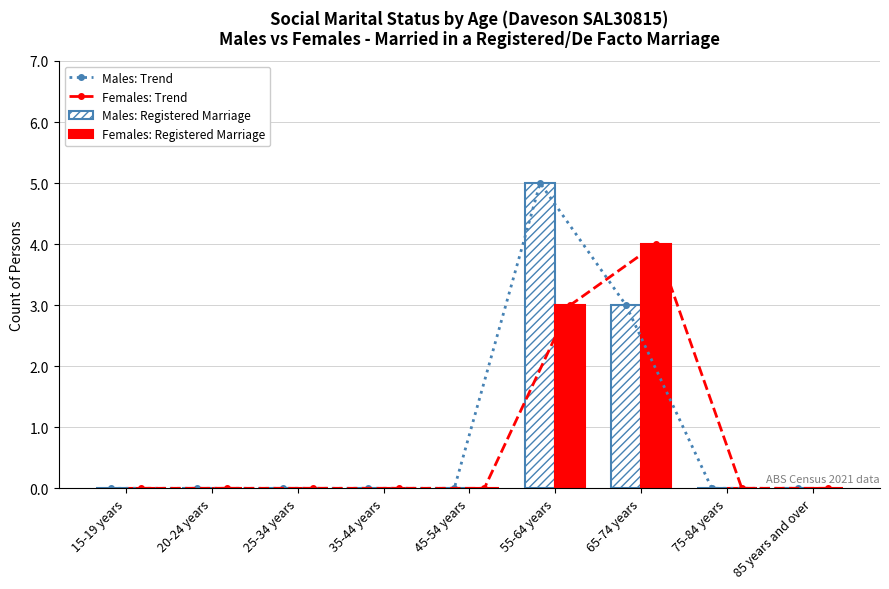

Reading left to right, extract all data points from this chart.

Males: Trend: 15-19 years=0	20-24 years=0	25-34 years=0	35-44 years=0	45-54 years=0	55-64 years=5	65-74 years=3	75-84 years=0	85 years and over=0
Females: Trend: 15-19 years=0	20-24 years=0	25-34 years=0	35-44 years=0	45-54 years=0	55-64 years=3	65-74 years=4	75-84 years=0	85 years and over=0
Males: Registered Marriage: 15-19 years=0	20-24 years=0	25-34 years=0	35-44 years=0	45-54 years=0	55-64 years=5	65-74 years=3	75-84 years=0	85 years and over=0
Females: Registered Marriage: 15-19 years=0	20-24 years=0	25-34 years=0	35-44 years=0	45-54 years=0	55-64 years=3	65-74 years=4	75-84 years=0	85 years and over=0